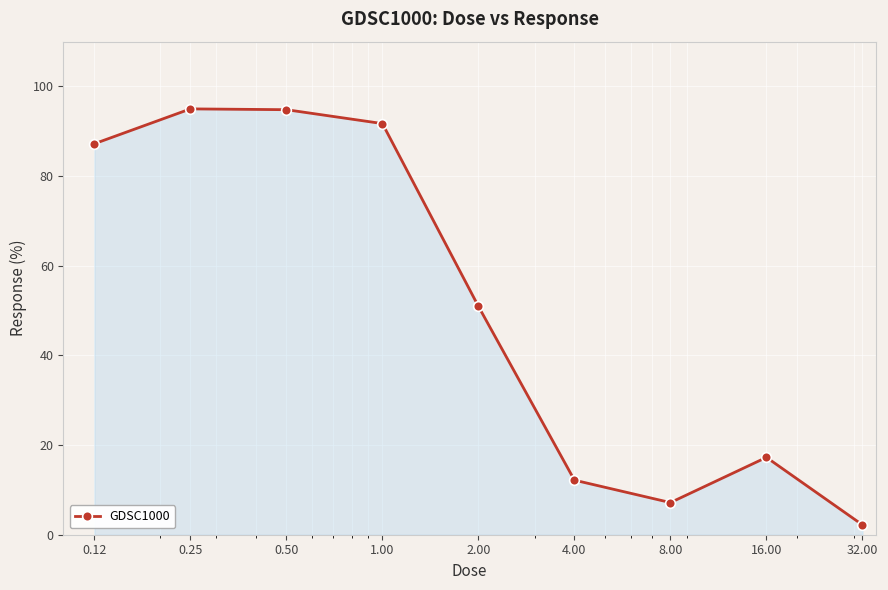

What is the difference between the maximum and minimum values?

92.8